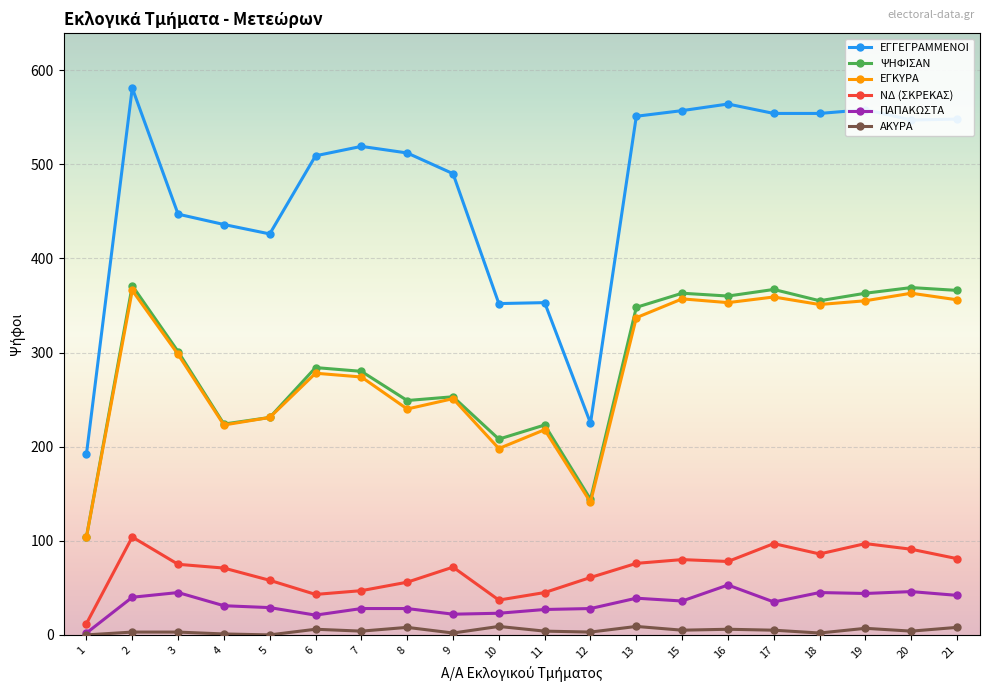

At how many categories does at least one series exceed 349?

18